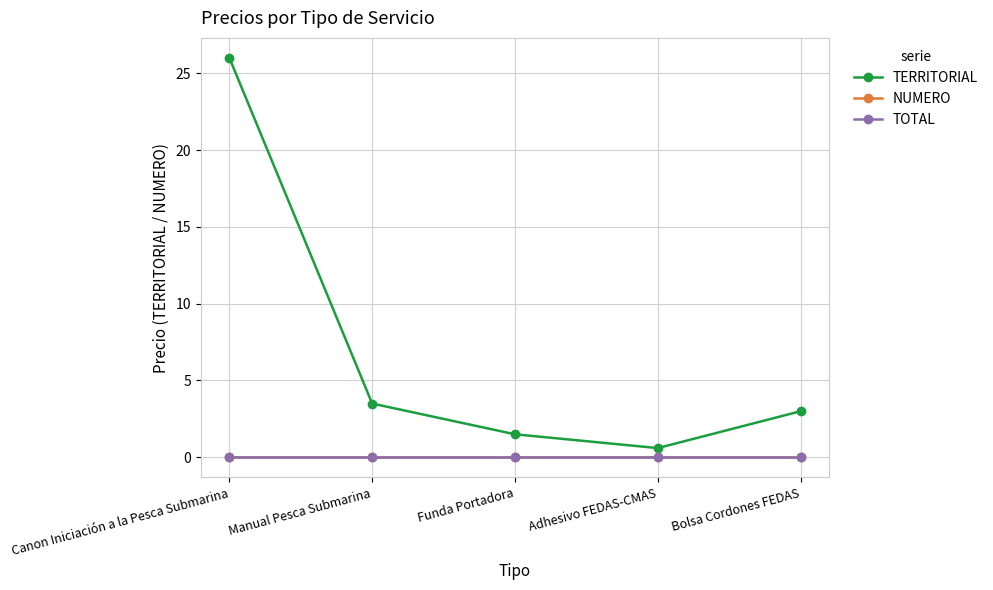

Which has a higher value, Canon Iniciación a la Pesca Submarina or Bolsa Cordones FEDAS?

Canon Iniciación a la Pesca Submarina